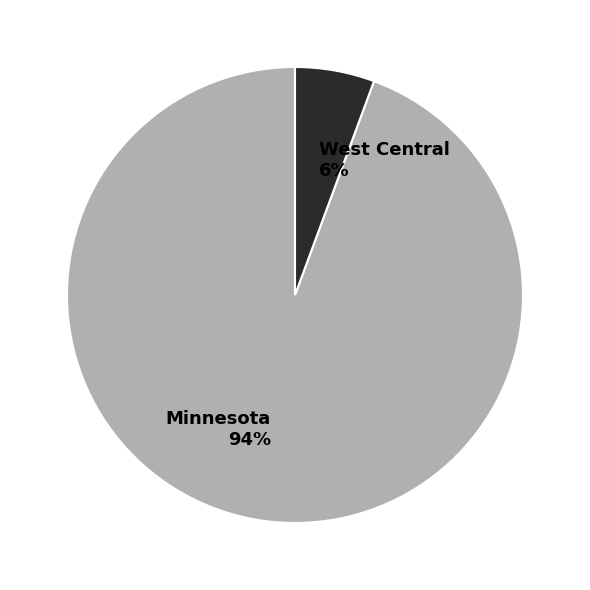

Rank the categories by value from highest to lowest.

Minnesota, West Central